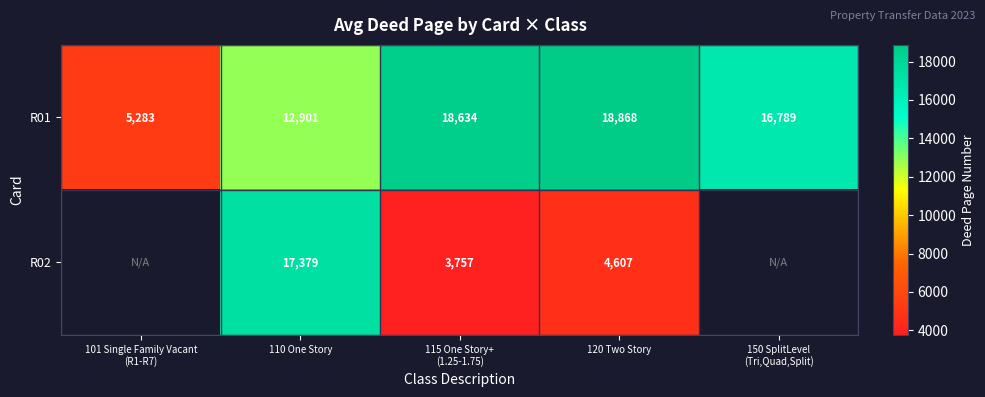

At which category is the sum across all series the highest?

110 One Story